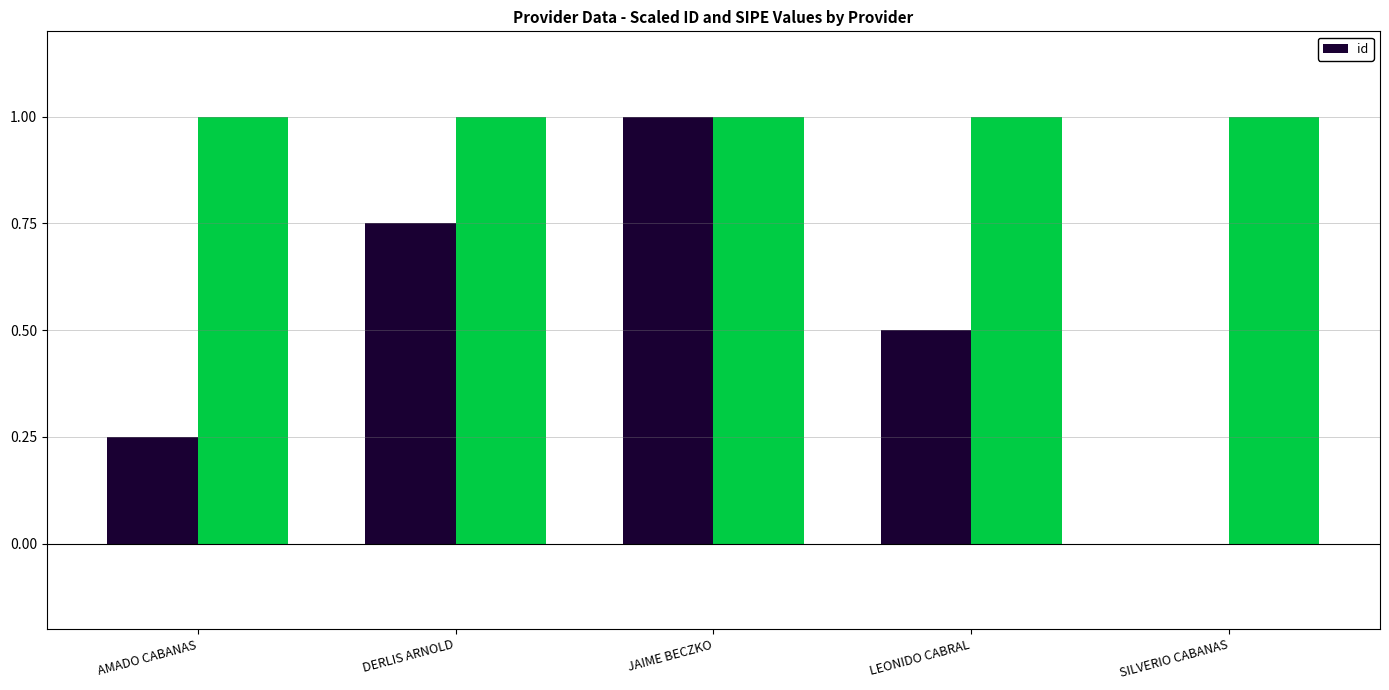

What is the sum of all values?

2.5